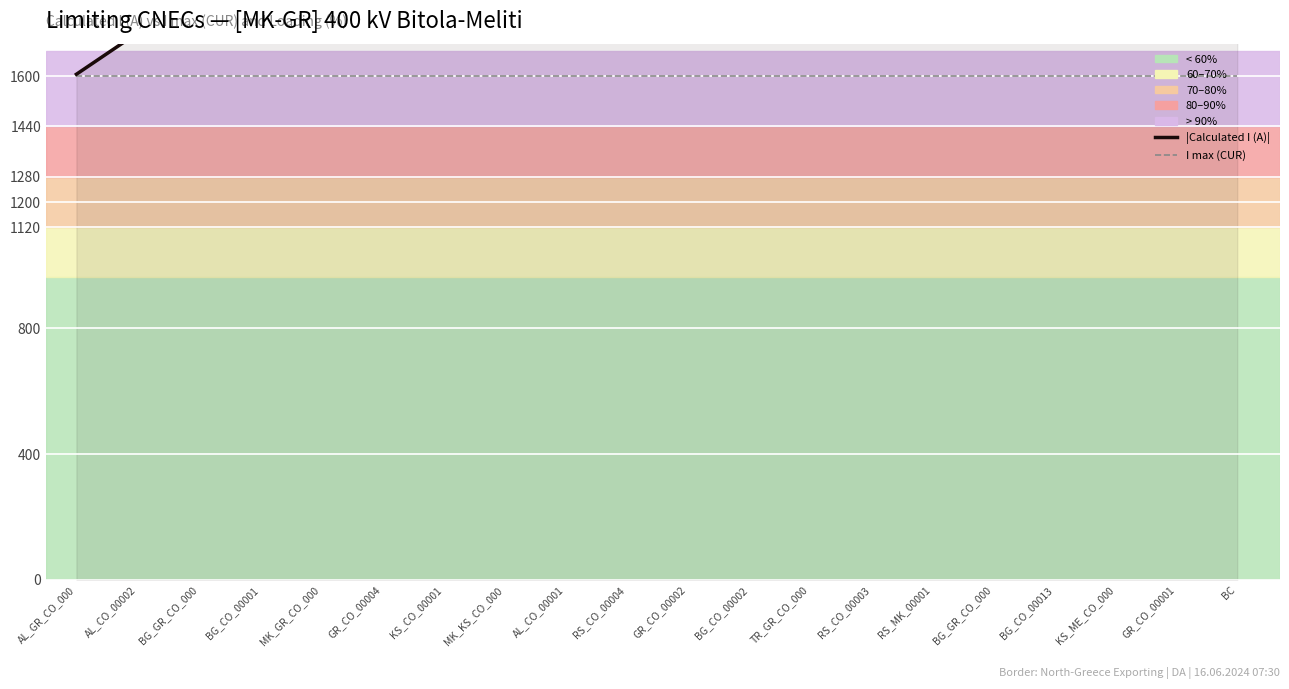

True or false: |Calculated I (A)| and I max (CUR) intersect in this chart.

False